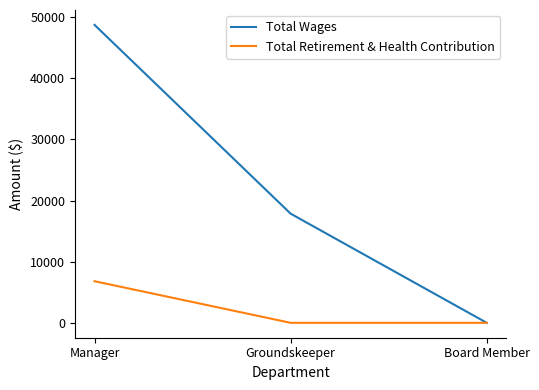

Count the Total Wages values in the range 0 to 48734.

3